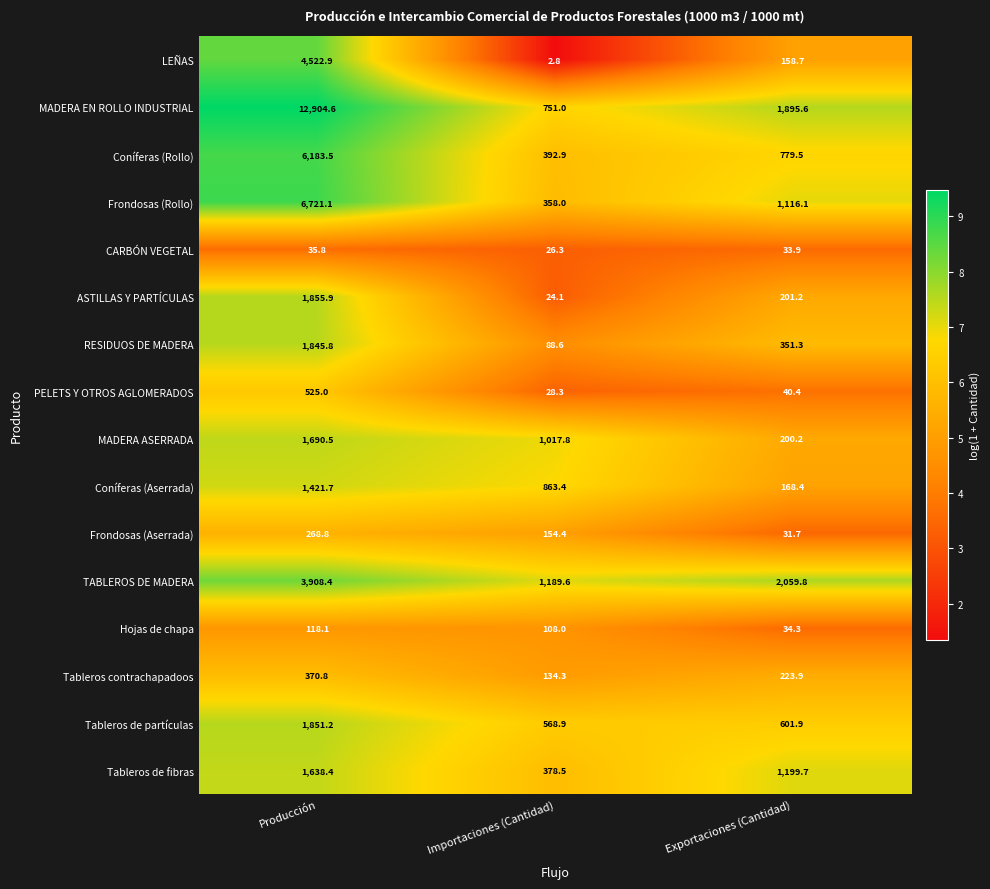

What is the highest value of the MADERA ASERRADA series?

1690.5